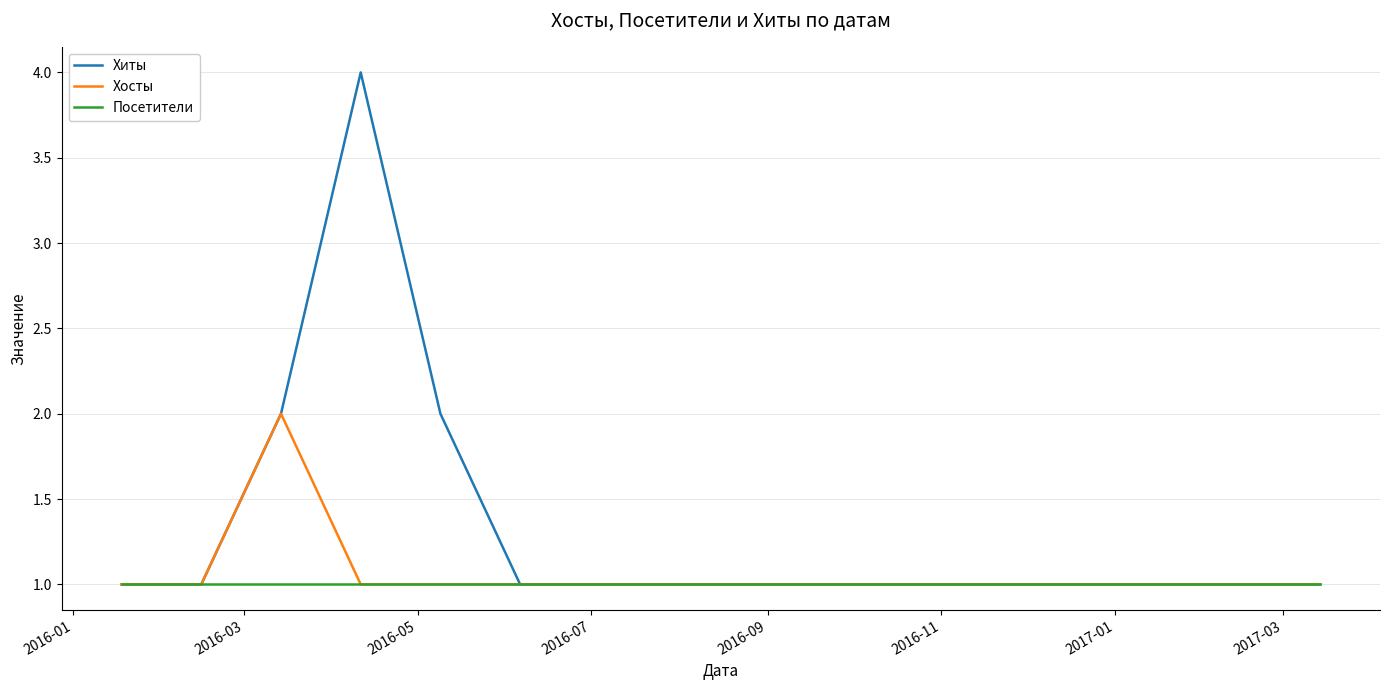

Count the number of data series in this chart.

3